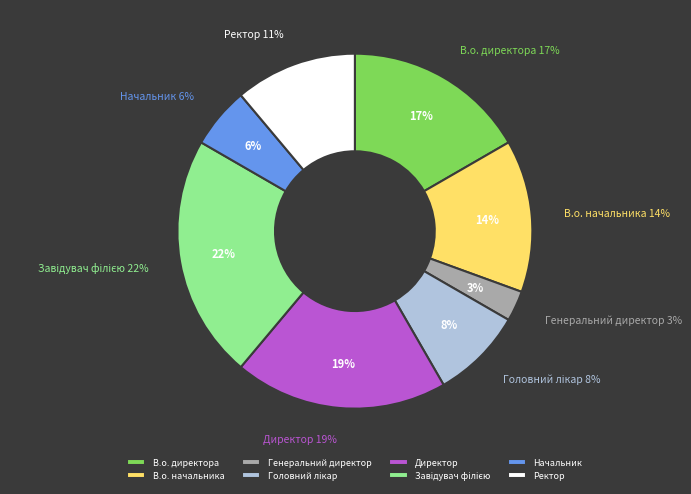

Which category has the biggest portion of the pie?

Завідувач філією